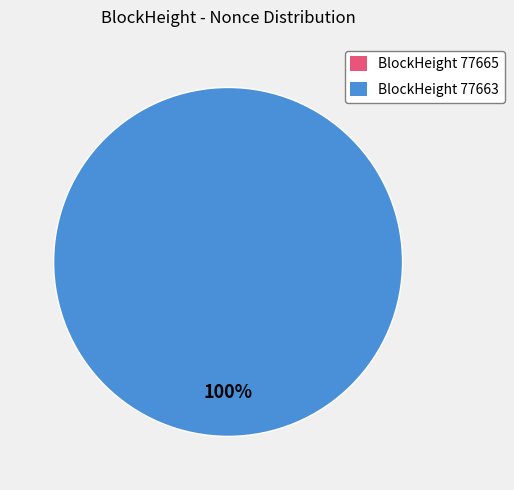

Is it true that 77663 is 100% of the pie?

True